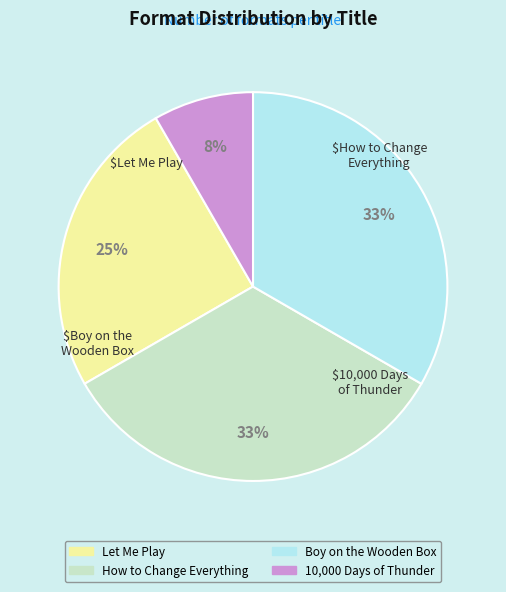

To the nearest percent, what is the difference between the 10,000 Days of Thunder and Boy on the Wooden Box slice percentages?

25%